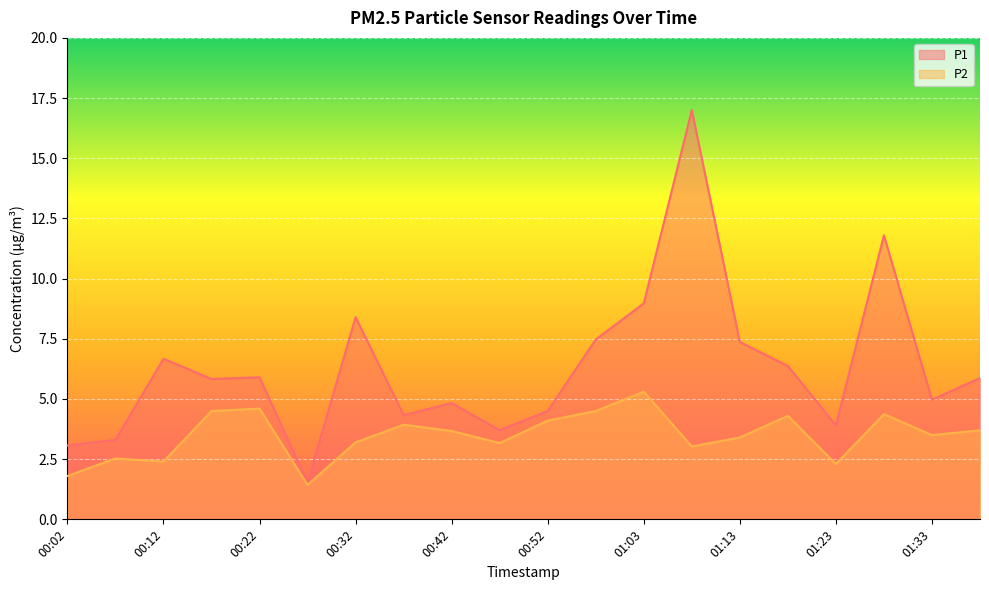

Which has a higher value, 00:57 or 00:02?

00:57